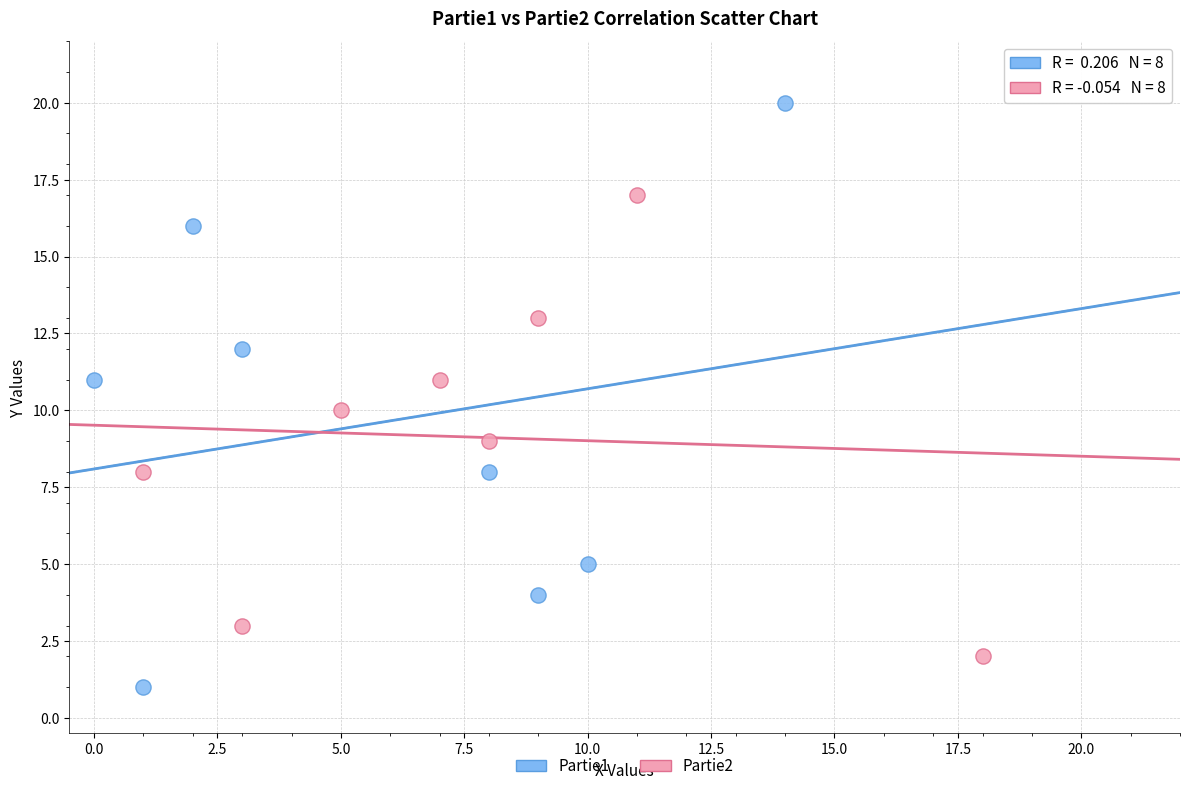

Which series reaches the minimum Y coordinate?

Partie1